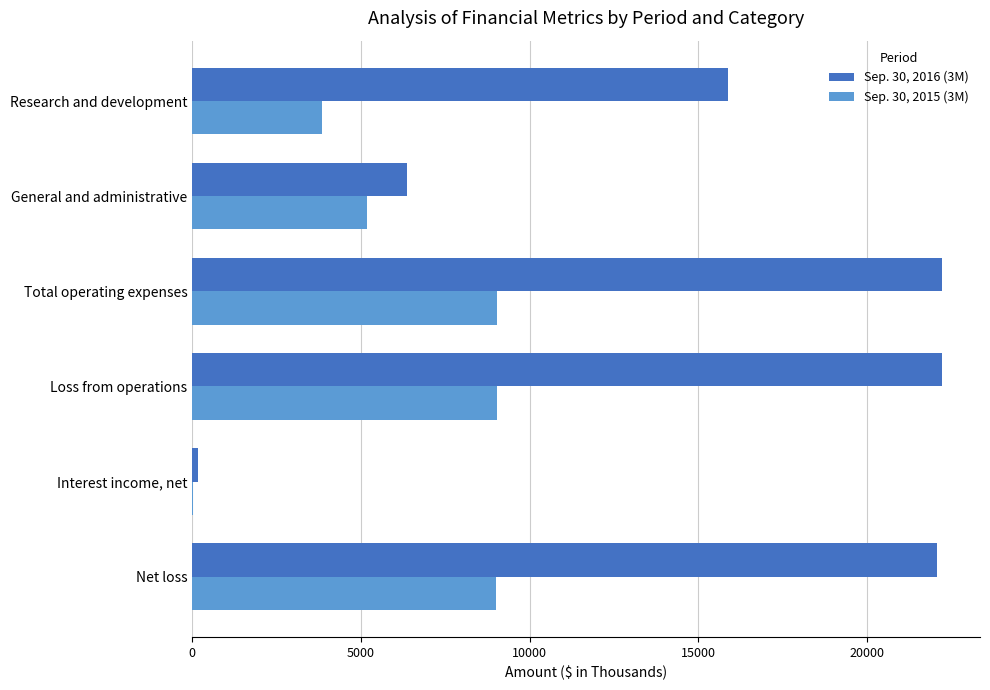

What is the total value across all series at Total operating expenses?

31265